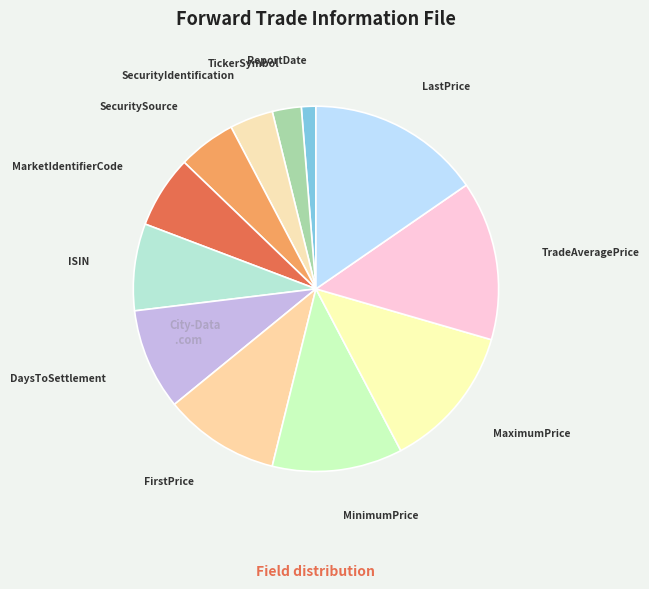

Count the number of slices in the pie.

12